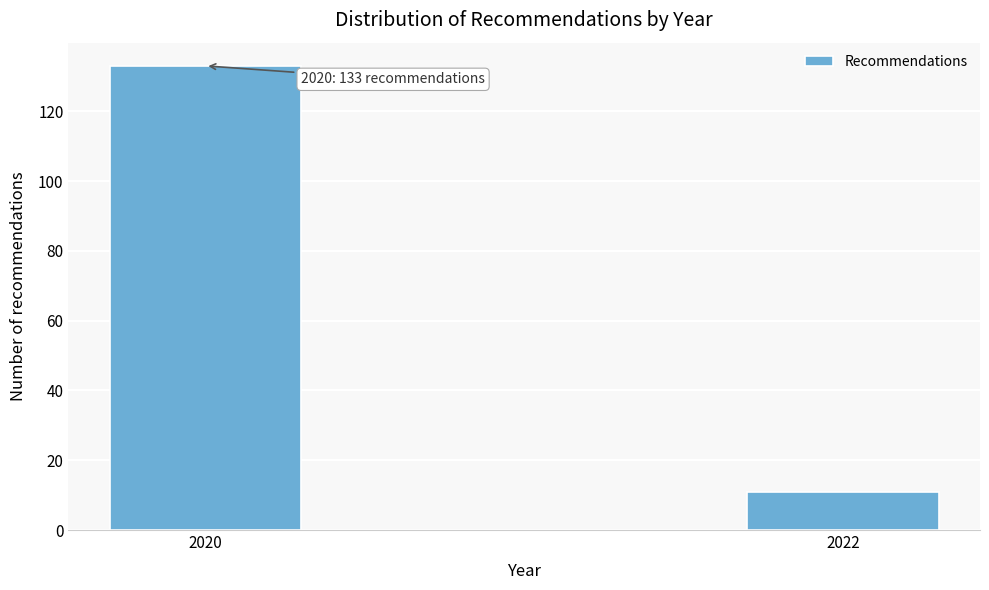

Reading right to left, what are all the values shown in this chart?

2022=11	2020=133